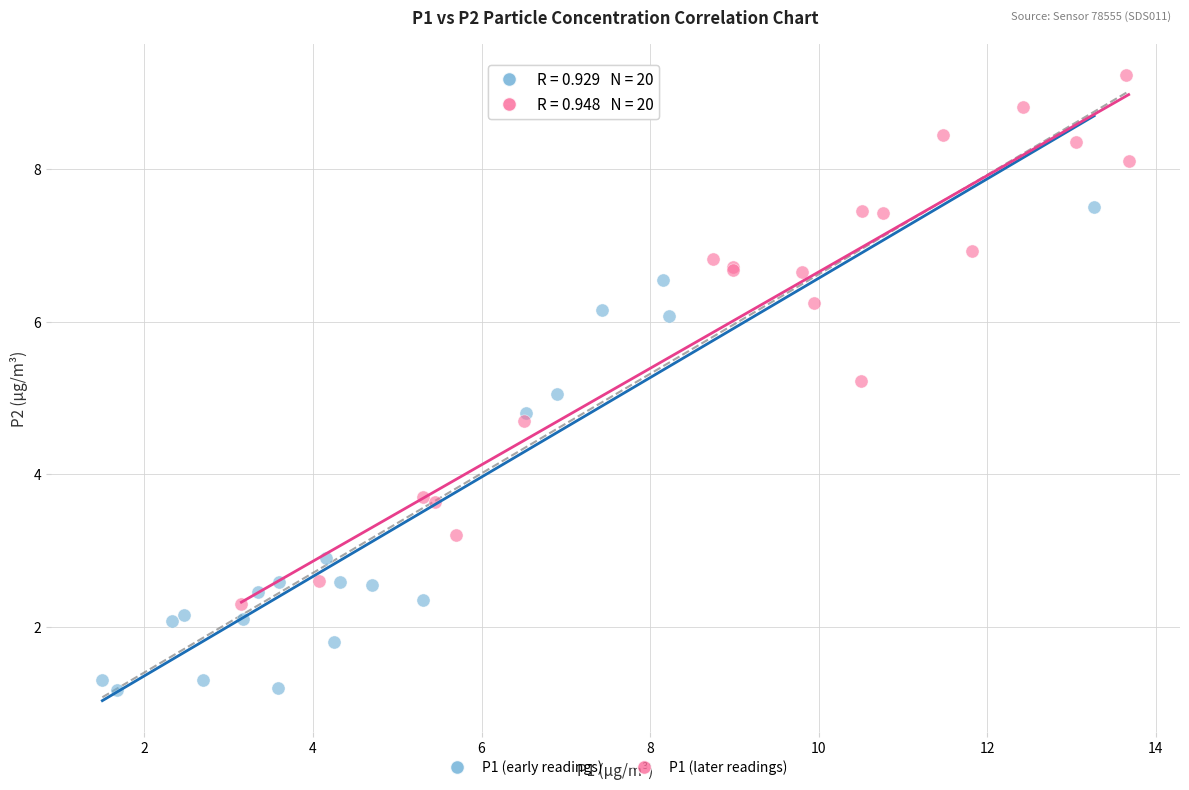

Which series contains the highest Y value?

P1 (later readings)